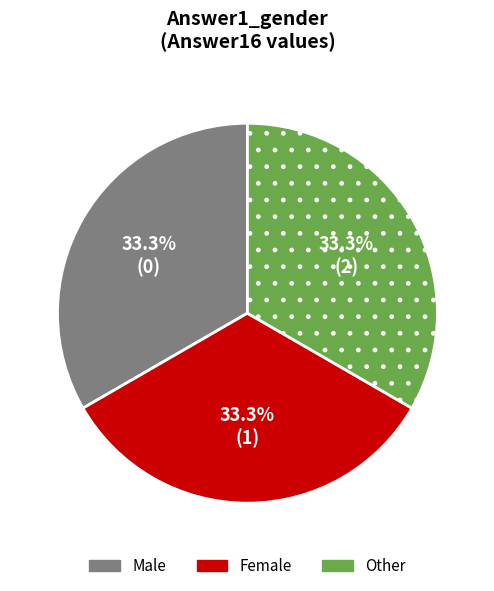

What percentage is the Other slice, to the nearest percent?

33%